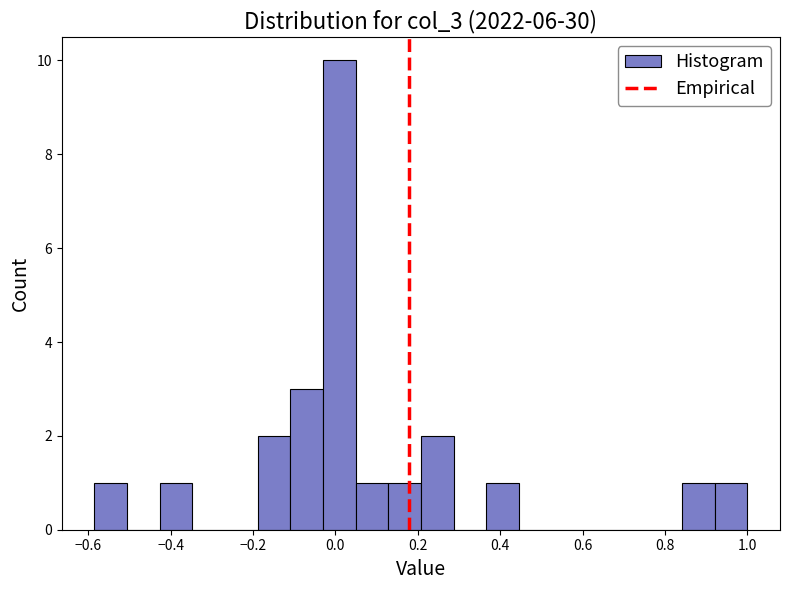

Around what value on the x-axis is the tallest bar? Give the approximate position of its centre, as read against the axis.

0.00